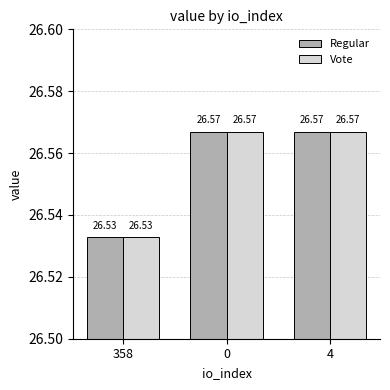

At which label is Regular closest to 26?

358